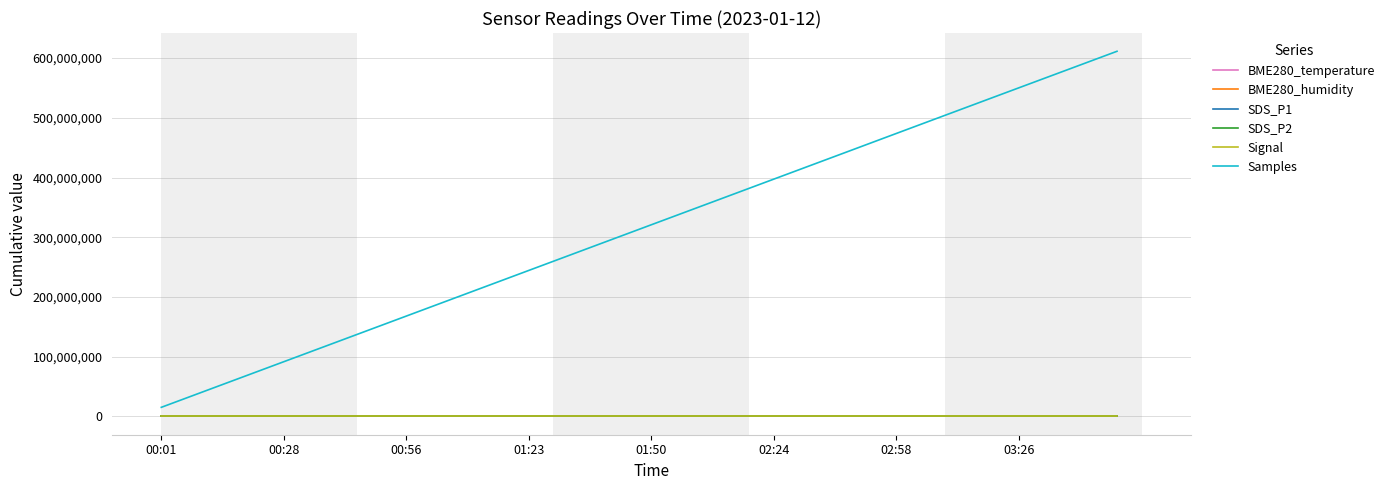

What are all the series names shown in the legend?

BME280_temperature, BME280_humidity, SDS_P1, SDS_P2, Signal, Samples